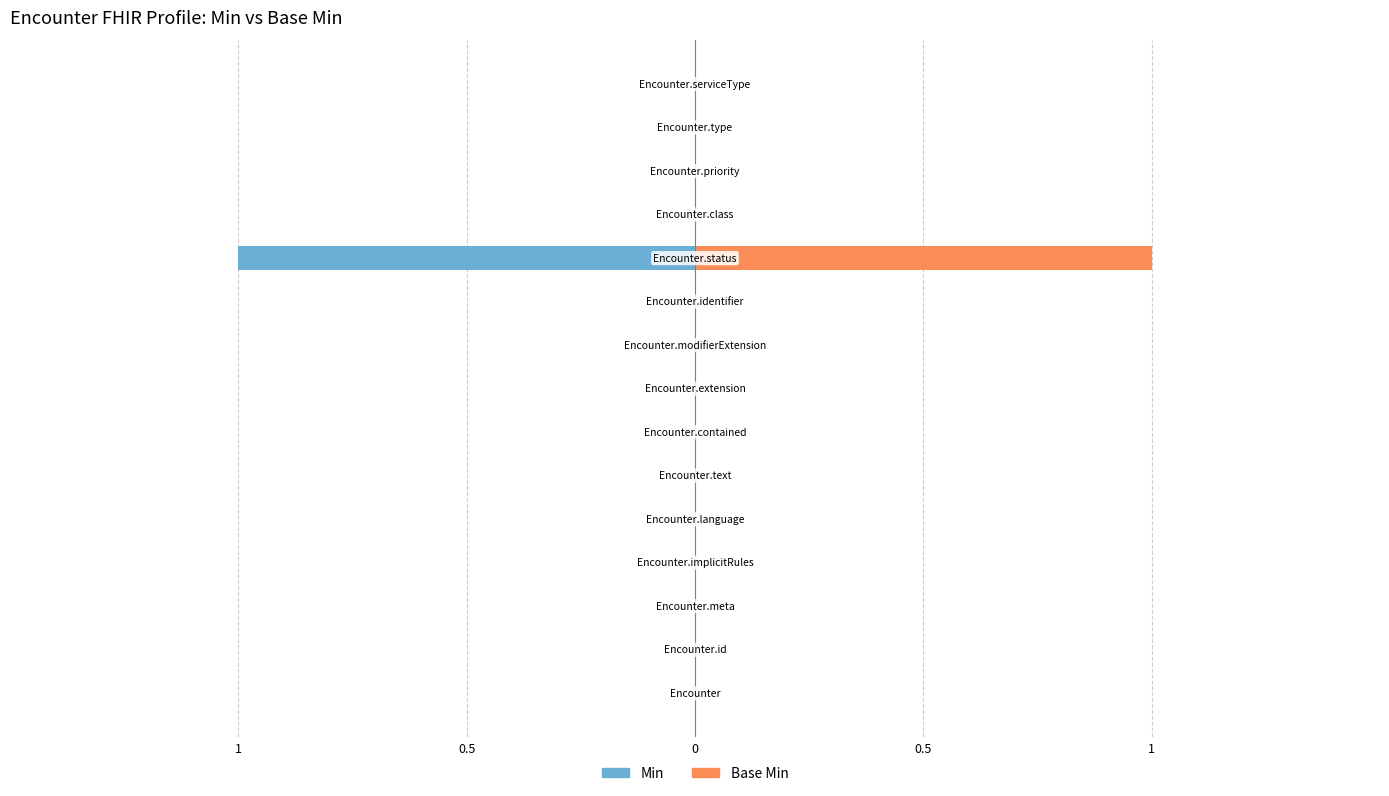

Reading left to right, list all the values displayed in this chart.

Min: 0	0	0	0	0	0	0	0	0	0	-1	0	0	0	0
Base Min: 0	0	0	0	0	0	0	0	0	0	1	0	0	0	0